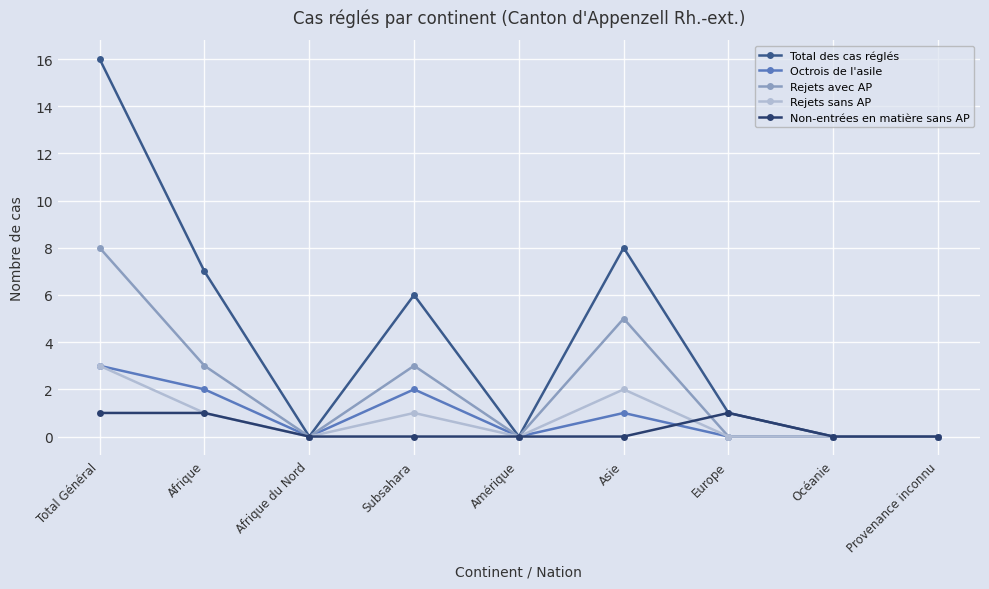

The Octrois de l'asile series shows 0 at Europe. True or false?

True